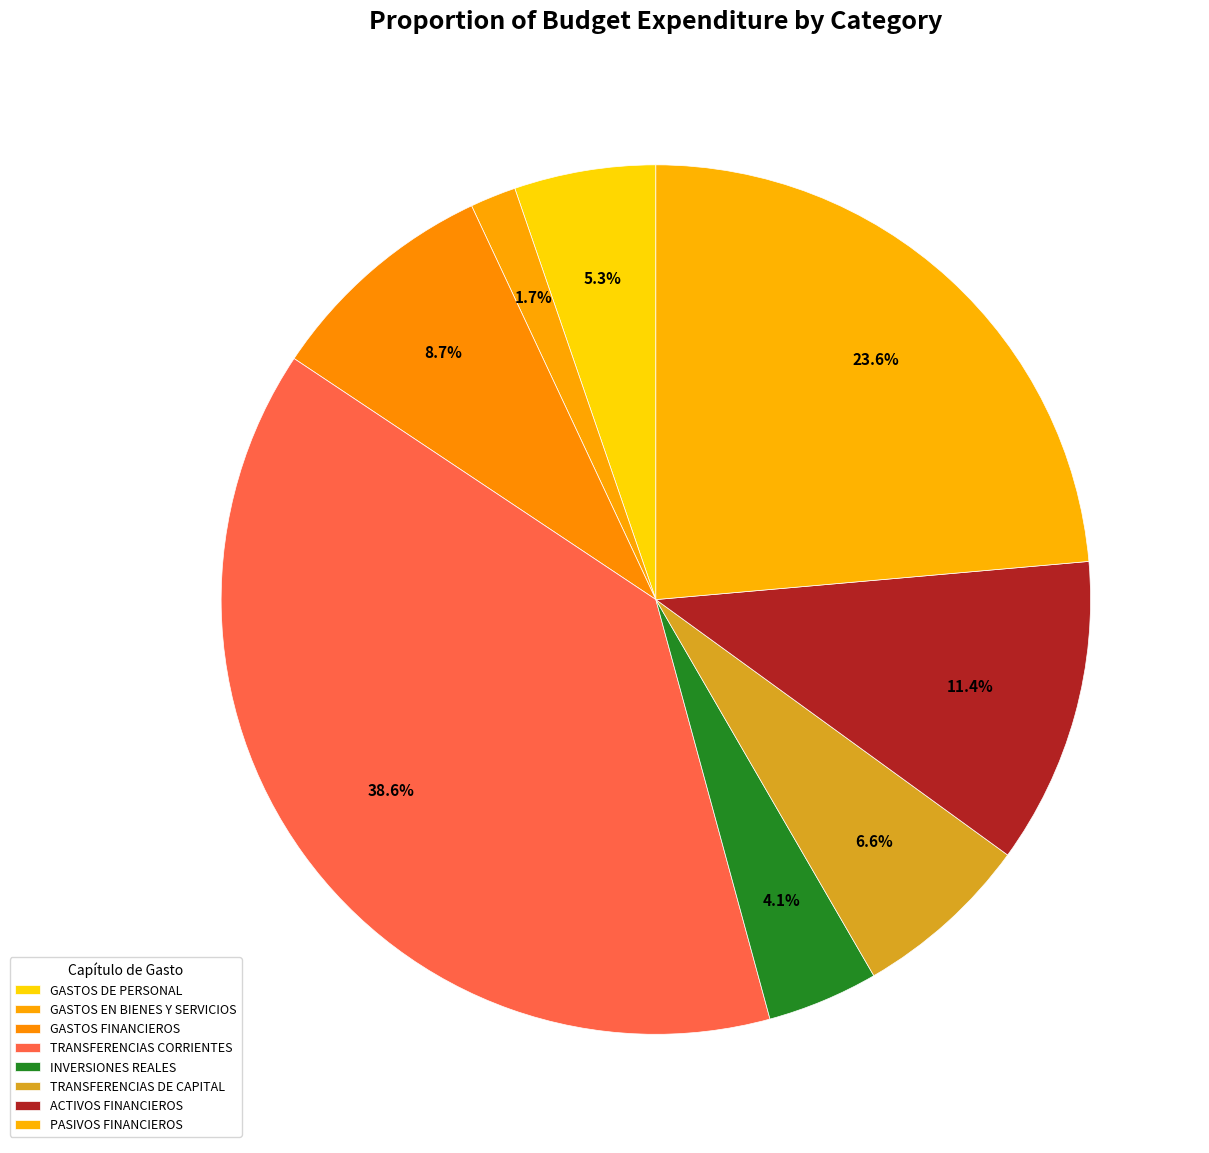

What percentage is the PASIVOS FINANCIEROS slice, to the nearest percent?

24%